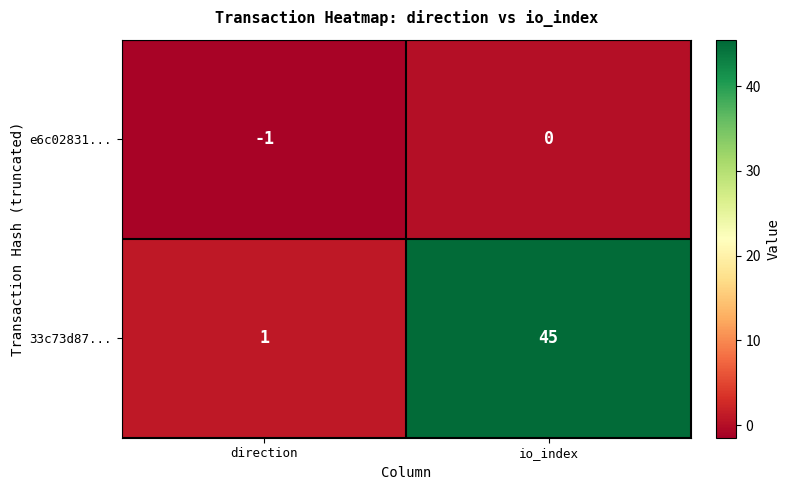

Is it true that 33c73d87... equals 0 at direction?

False